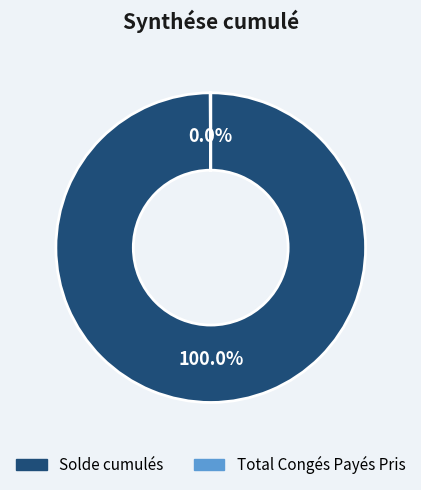

Is there any slice that represents more than half of the pie?

Yes